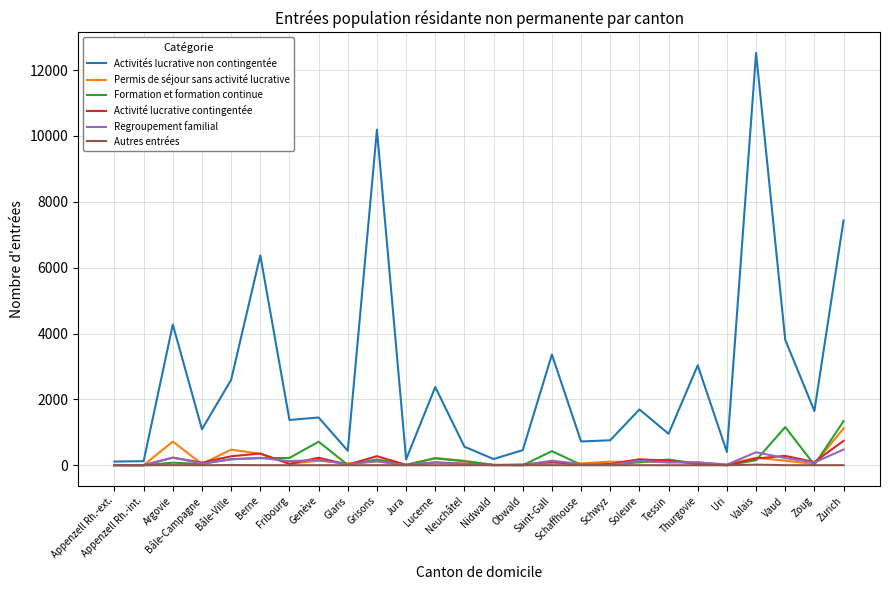

True or false: Autres entrées has more than 0 points higher than both neighbors.

True